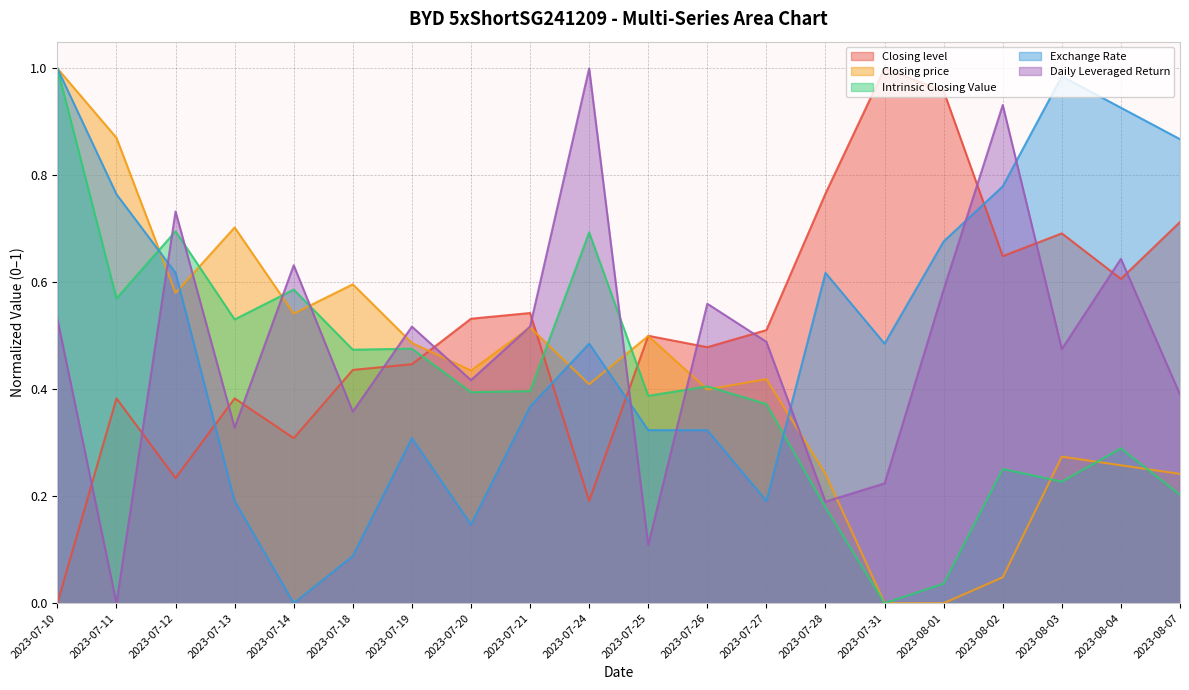

The Daily Leveraged Return series shows 0.6 at 2023-07-14. True or false?

True